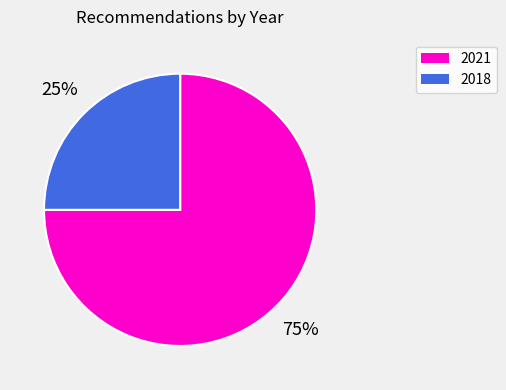

Rank the categories by value from highest to lowest.

2021, 2018